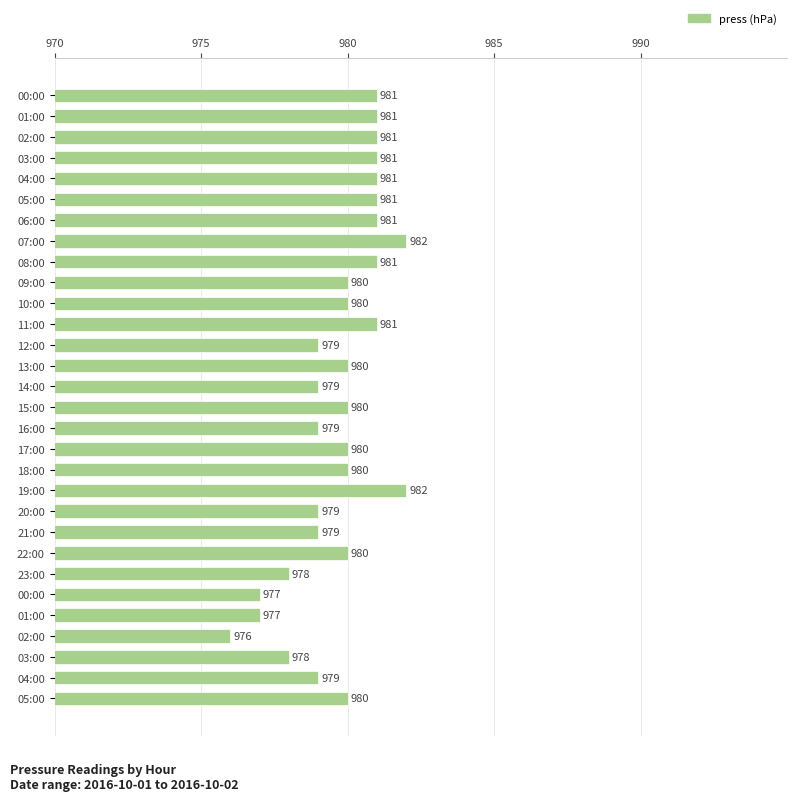

How many data points does each series have?

30